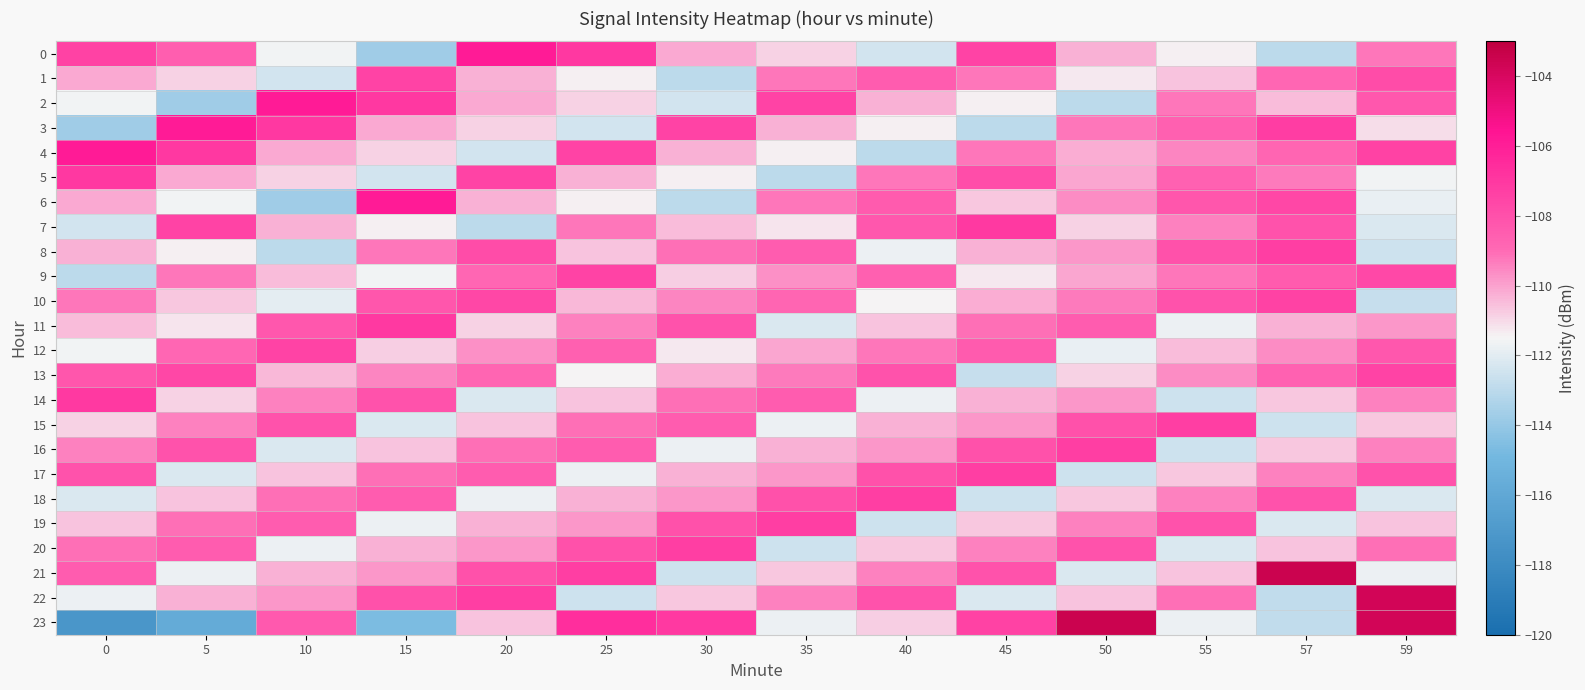

Reading left to right, transcribe all the data shown in this chart.

0: 0=-107.4	5=-108.6	10=-111.6	15=-113.7	20=-105.9	25=-107.0	30=-110.1	35=-110.9	40=-112.4	45=-107.5	50=-110.3	55=-111.4	57=-113.0	59=-109.2
1: 0=-110.1	5=-110.9	10=-112.4	15=-107.5	20=-110.3	25=-111.4	30=-113.0	35=-109.2	40=-108.5	45=-109.2	50=-111.3	55=-110.6	57=-108.9	59=-107.8
2: 0=-111.6	5=-113.7	10=-105.9	15=-107.0	20=-110.1	25=-110.9	30=-112.4	35=-107.5	40=-110.3	45=-111.4	50=-113.0	55=-109.2	57=-110.5	59=-108.3
3: 0=-113.7	5=-105.9	10=-107.0	15=-110.1	20=-110.9	25=-112.4	30=-107.5	35=-110.3	40=-111.4	45=-113.0	50=-109.2	55=-108.6	57=-107.2	59=-111.1
4: 0=-105.9	5=-107.0	10=-110.1	15=-110.9	20=-112.4	25=-107.5	30=-110.3	35=-111.4	40=-113.0	45=-109.2	50=-110.2	55=-109.5	57=-108.8	59=-107.4
5: 0=-107.0	5=-110.1	10=-110.9	15=-112.4	20=-107.5	25=-110.3	30=-111.4	35=-113.0	40=-109.2	45=-107.9	50=-110.1	55=-108.7	57=-109.3	59=-111.6
6: 0=-110.1	5=-111.6	10=-113.7	15=-105.9	20=-110.3	25=-111.4	30=-113.0	35=-109.2	40=-108.4	45=-110.7	50=-109.6	55=-108.2	57=-107.6	59=-111.8
7: 0=-112.4	5=-107.5	10=-110.3	15=-111.4	20=-113.0	25=-109.2	30=-110.5	35=-111.2	40=-108.3	45=-107.1	50=-110.9	55=-109.4	57=-108.1	59=-112.2
8: 0=-110.3	5=-111.4	10=-113.0	15=-109.2	20=-107.8	25=-110.6	30=-109.1	35=-108.5	40=-111.7	45=-110.3	50=-109.8	55=-108.0	57=-107.3	59=-112.5
9: 0=-113.0	5=-109.2	10=-110.5	15=-111.6	20=-108.9	25=-107.5	30=-110.8	35=-109.7	40=-108.6	45=-111.3	50=-110.1	55=-109.2	57=-108.4	59=-107.7
10: 0=-109.2	5=-110.7	10=-111.9	15=-108.2	20=-107.6	25=-110.4	30=-109.5	35=-108.8	40=-111.5	45=-110.2	50=-109.3	55=-108.1	57=-107.4	59=-112.7
11: 0=-110.5	5=-111.2	10=-108.3	15=-107.1	20=-110.9	25=-109.4	30=-108.1	35=-112.2	40=-110.6	45=-109.1	50=-108.5	55=-111.7	57=-110.3	59=-109.8
12: 0=-111.6	5=-108.9	10=-107.5	15=-110.8	20=-109.7	25=-108.6	30=-111.3	35=-110.1	40=-109.2	45=-108.4	50=-111.8	55=-110.5	57=-109.6	59=-108.3
13: 0=-108.2	5=-107.6	10=-110.4	15=-109.5	20=-108.8	25=-111.5	30=-110.2	35=-109.3	40=-108.1	45=-112.7	50=-110.9	55=-109.6	57=-108.7	59=-107.5
14: 0=-107.1	5=-110.9	10=-109.4	15=-108.1	20=-112.2	25=-110.6	30=-109.1	35=-108.5	40=-111.7	45=-110.3	50=-109.8	55=-112.5	57=-110.7	59=-109.4
15: 0=-110.9	5=-109.4	10=-108.1	15=-112.2	20=-110.6	25=-109.1	30=-108.5	35=-111.7	40=-110.3	45=-109.8	50=-108.0	55=-107.3	57=-112.5	59=-110.7
16: 0=-109.4	5=-108.1	10=-112.2	15=-110.6	20=-109.1	25=-108.5	30=-111.7	35=-110.3	40=-109.8	45=-108.0	50=-107.3	55=-112.5	57=-110.7	59=-109.4
17: 0=-108.1	5=-112.2	10=-110.6	15=-109.1	20=-108.5	25=-111.7	30=-110.3	35=-109.8	40=-108.0	45=-107.3	50=-112.5	55=-110.7	57=-109.4	59=-108.1
18: 0=-112.2	5=-110.6	10=-109.1	15=-108.5	20=-111.7	25=-110.3	30=-109.8	35=-108.0	40=-107.3	45=-112.5	50=-110.7	55=-109.4	57=-108.1	59=-112.2
19: 0=-110.6	5=-109.1	10=-108.5	15=-111.7	20=-110.3	25=-109.8	30=-108.0	35=-107.3	40=-112.5	45=-110.7	50=-109.4	55=-108.1	57=-112.2	59=-110.6
20: 0=-109.1	5=-108.5	10=-111.7	15=-110.3	20=-109.8	25=-108.0	30=-107.3	35=-112.5	40=-110.7	45=-109.4	50=-108.1	55=-112.2	57=-110.6	59=-109.1
21: 0=-108.5	5=-111.7	10=-110.3	15=-109.8	20=-108.0	25=-107.3	30=-112.5	35=-110.7	40=-109.4	45=-108.1	50=-112.2	55=-110.6	57=-103.5	59=-111.7
22: 0=-111.7	5=-110.3	10=-109.8	15=-108.0	20=-107.3	25=-112.5	30=-110.7	35=-109.4	40=-108.1	45=-112.2	50=-110.6	55=-109.1	57=-112.9	59=-103.7
23: 0=-117.2	5=-115.8	10=-108.4	15=-114.7	20=-110.6	25=-106.6	30=-107.1	35=-111.8	40=-110.8	45=-107.4	50=-103.5	55=-111.7	57=-112.9	59=-103.7